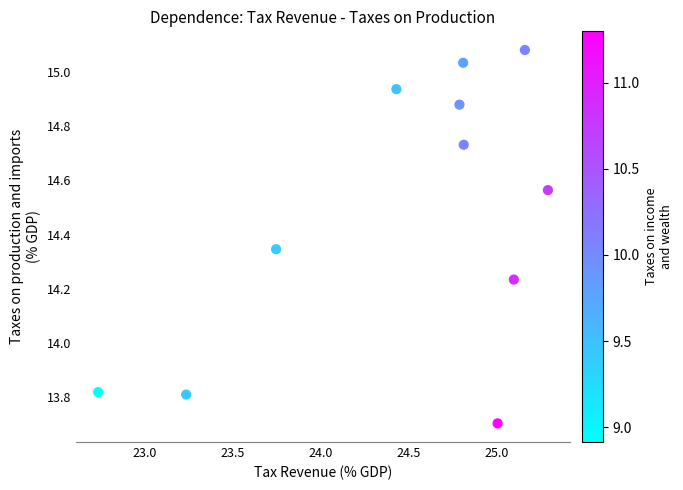

What is the range of X values (max minus min)?

2.6